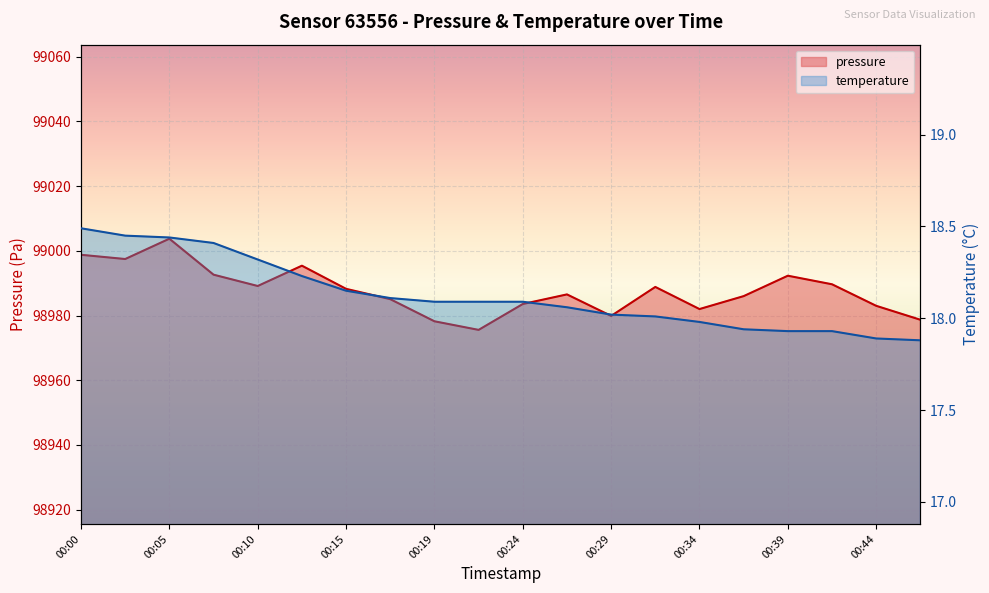

What is the difference between the highest and lowest values at 00:27?

98968.5